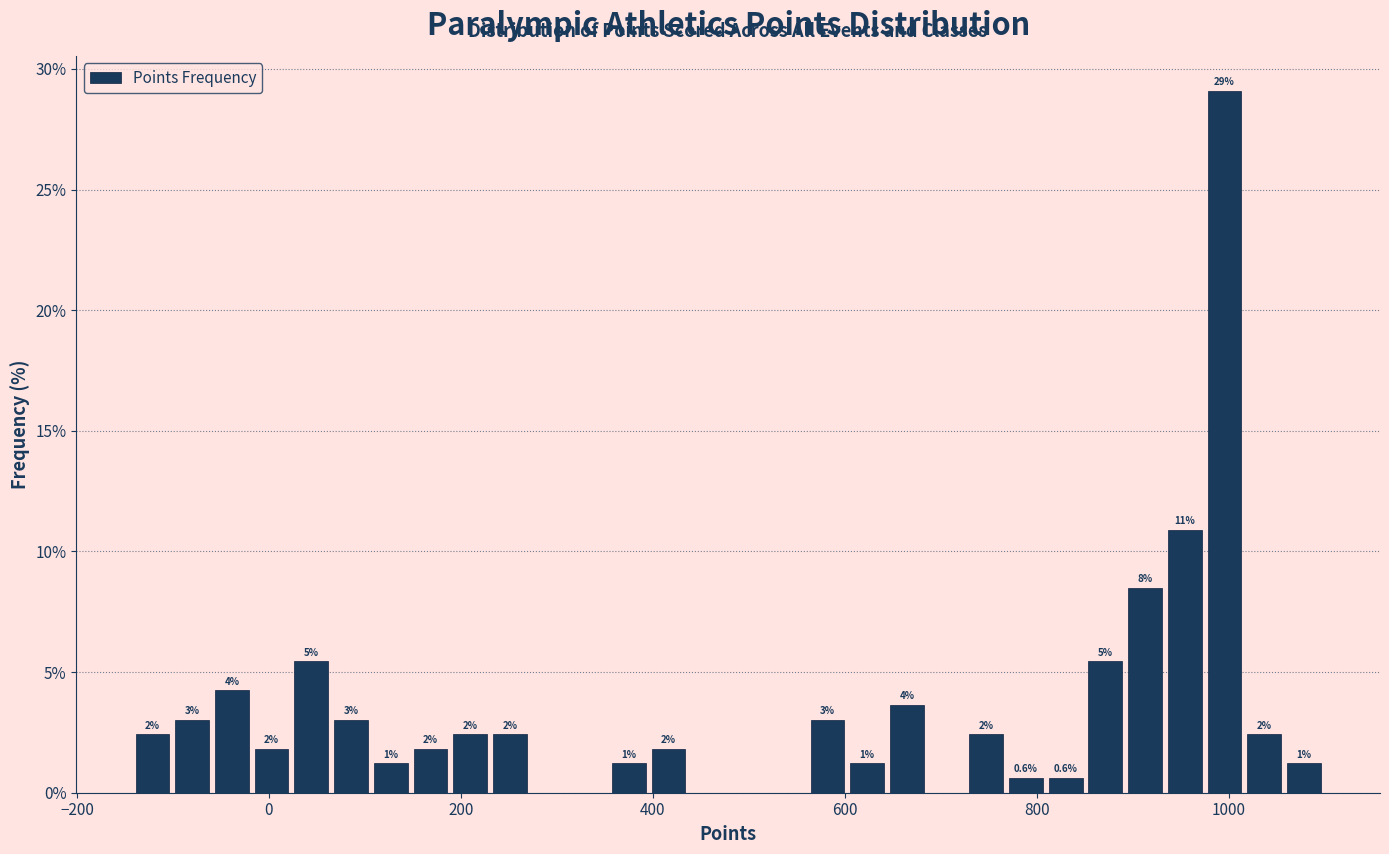

Around what value on the x-axis is the tallest bar? Give the approximate position of its centre, as read against the axis.

1000